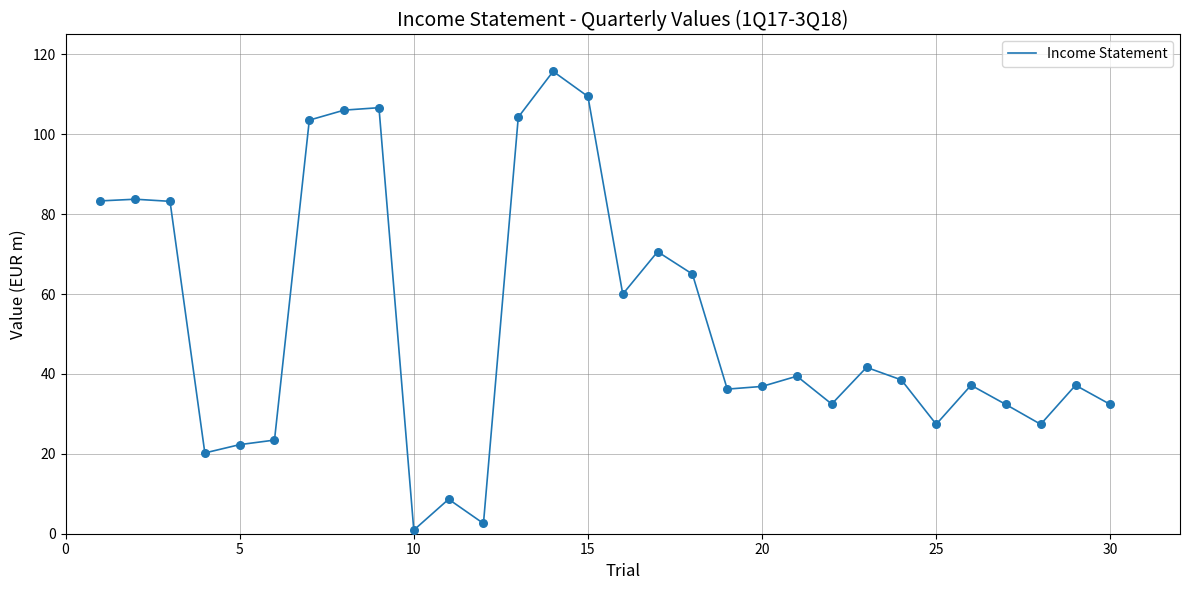

What is the maximum value shown in the chart?

115.8